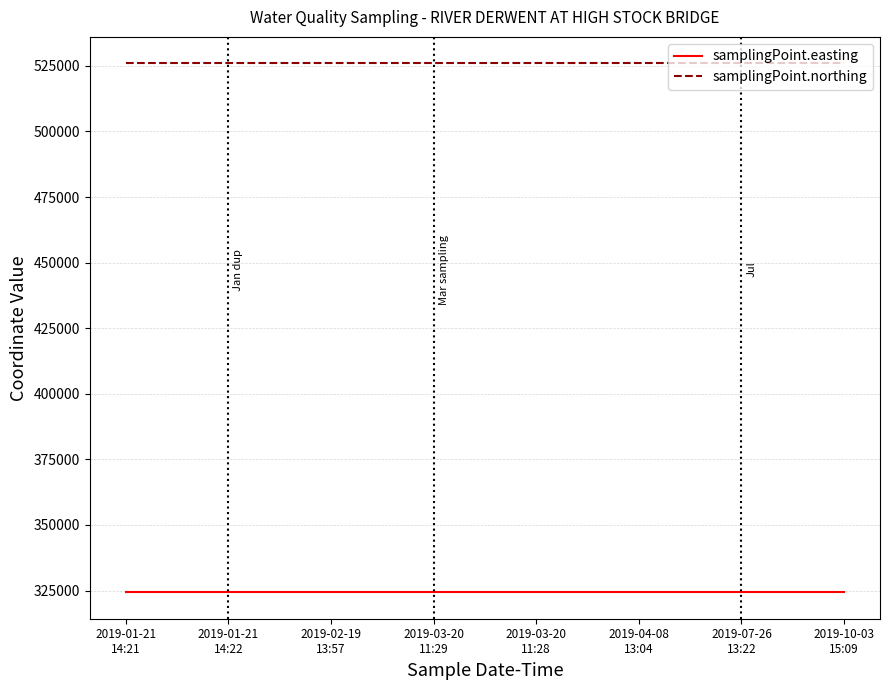

What is the maximum value for samplingPoint.northing?

525979